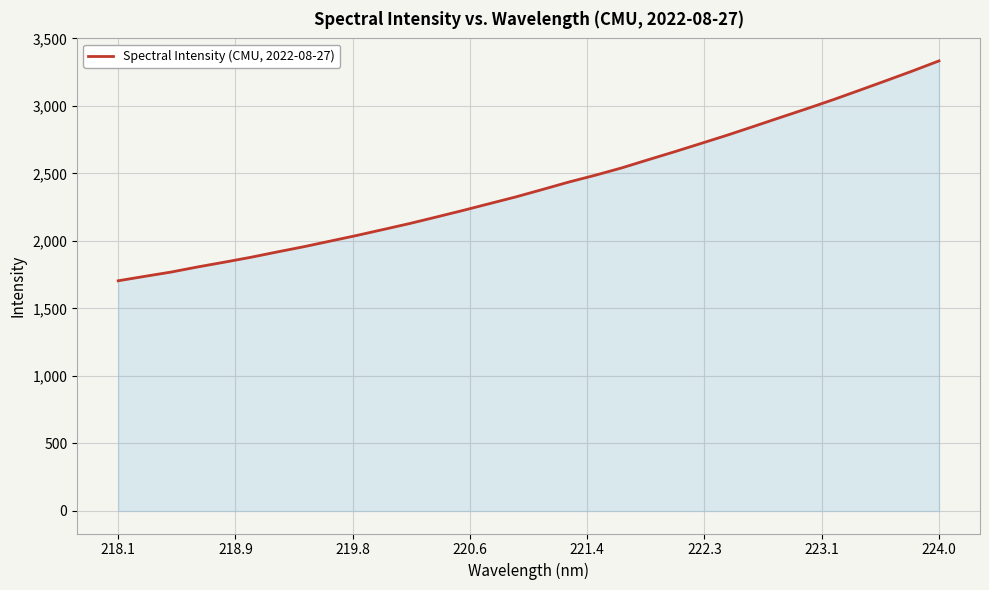

What is the difference between the maximum and minimum values?

1628.4